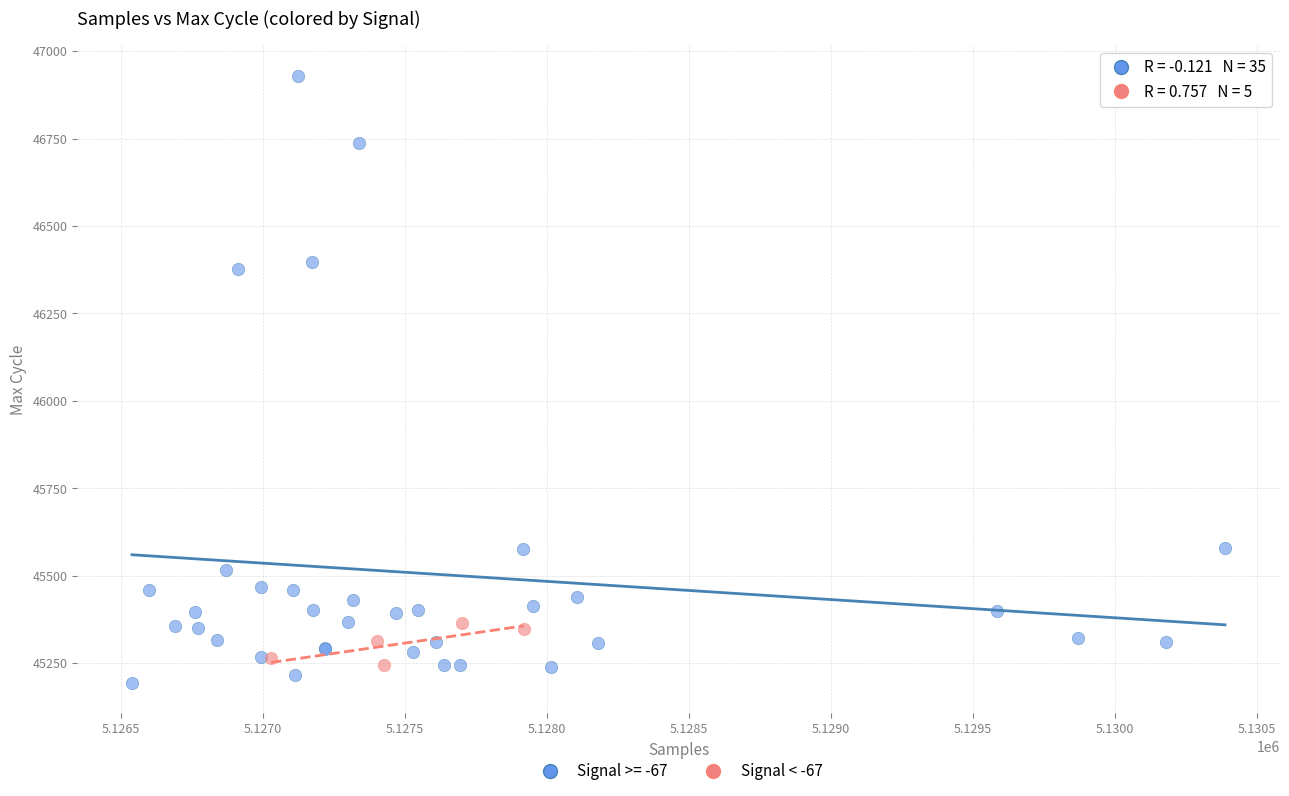

Which series has the widest spread of Y values?

Signal >= -67